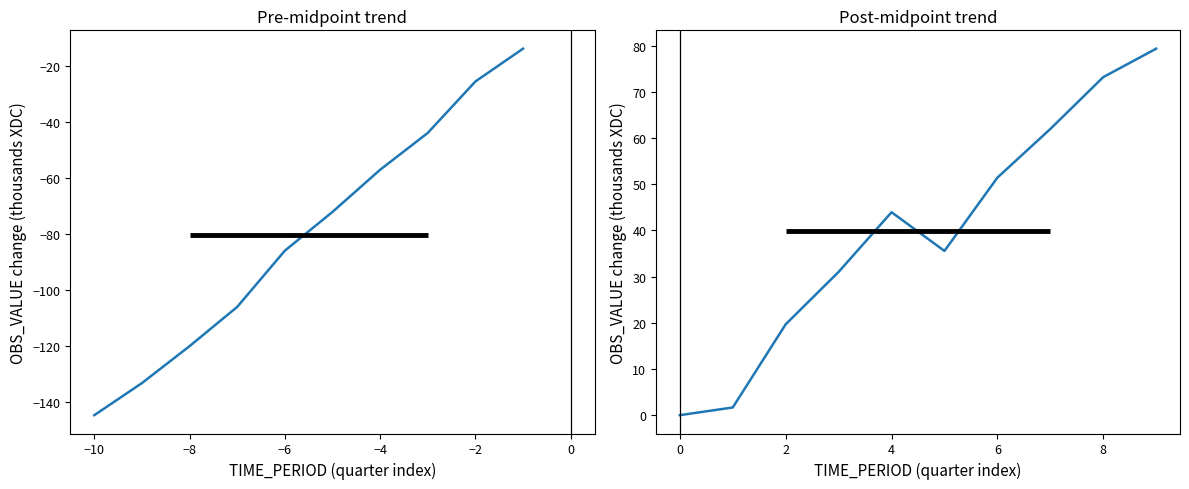

Between 2 and −12, which is larger?

2